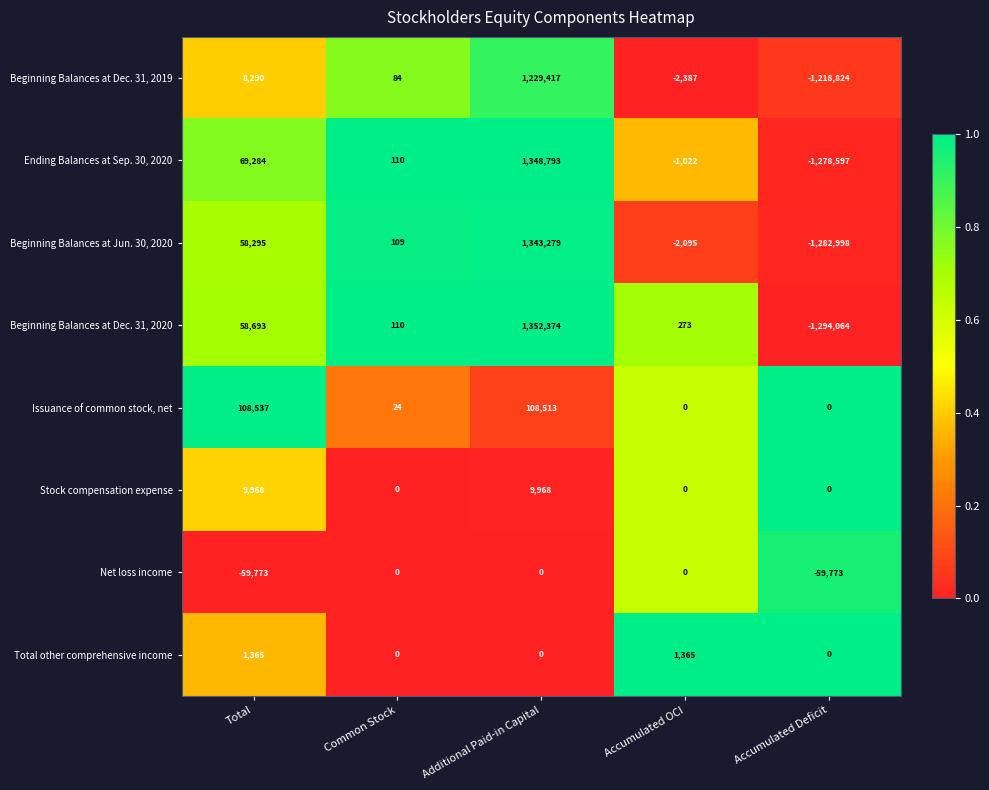

Which series changed the most between Total and Accumulated OCI?

Issuance of common stock, net